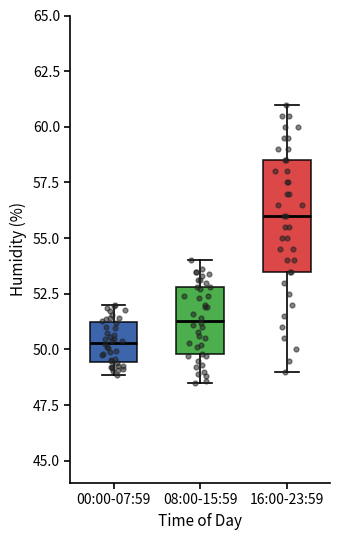

Reading left to right, read every box against the y-axis: the position of its median line, the range the box covers, and the ends of its whiskers. The values are not printed on the chart, so give them approximately, as read against the axis.

00:00-07:59: median 50.5, box 49.5 to 51.0, whiskers 49.0 to 52.0
08:00-15:59: median 51.5, box 50.0 to 53.0, whiskers 48.5 to 54.0
16:00-23:59: median 56.0, box 53.5 to 58.5, whiskers 49.0 to 61.0